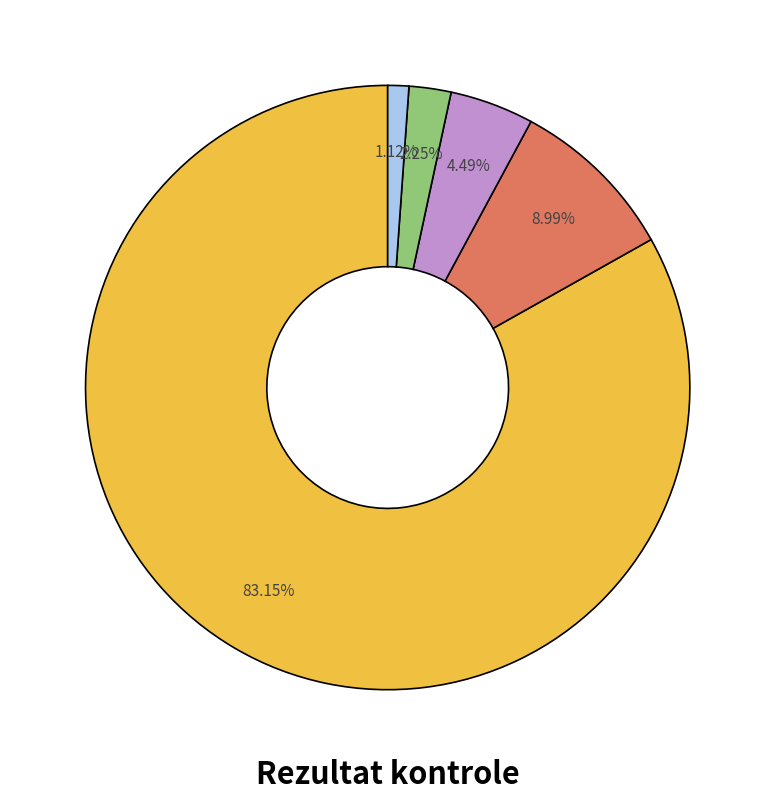

Count the number of slices in the pie.

5